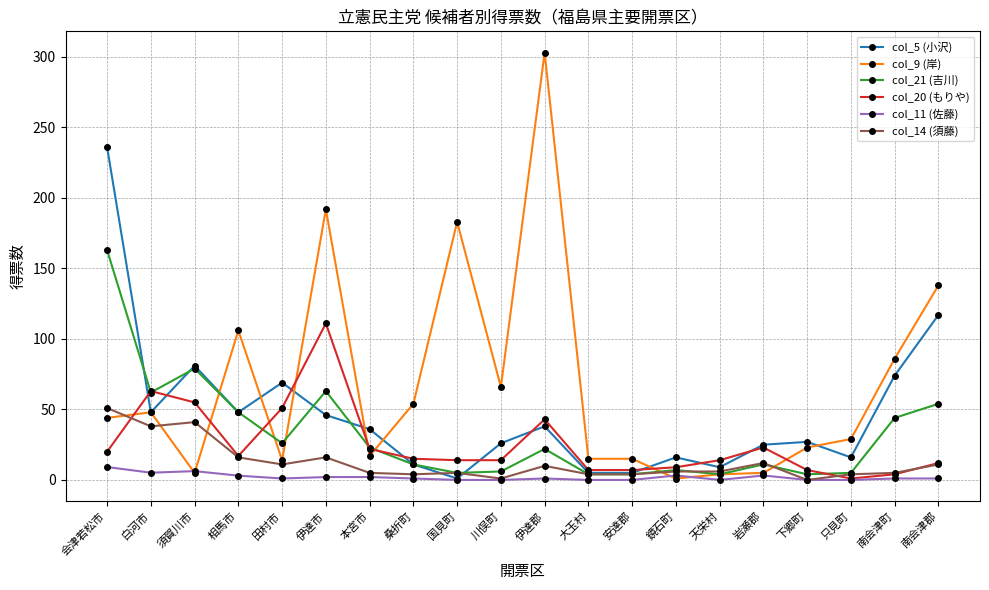

What is the difference between the highest and lowest values at 白河市?

57.9